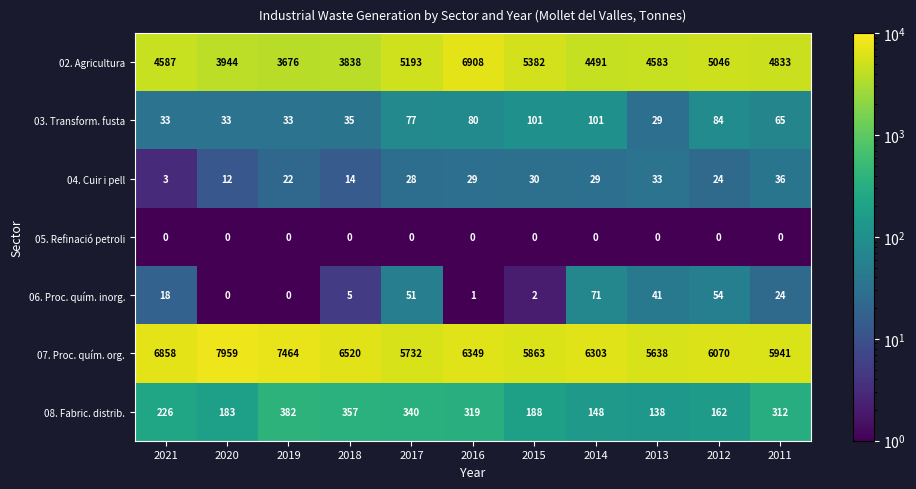

What is the spread (max minus min) of values at 2020?

7959